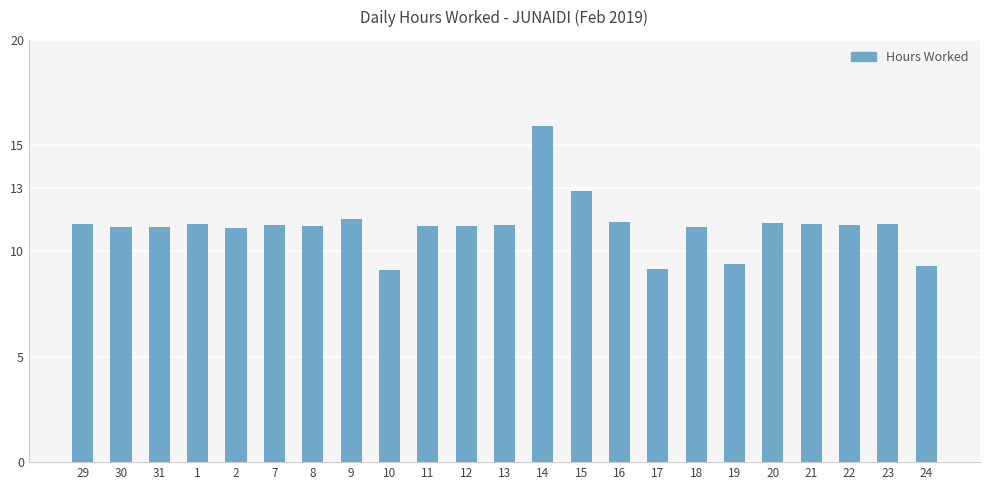

What is the average value?

11.2